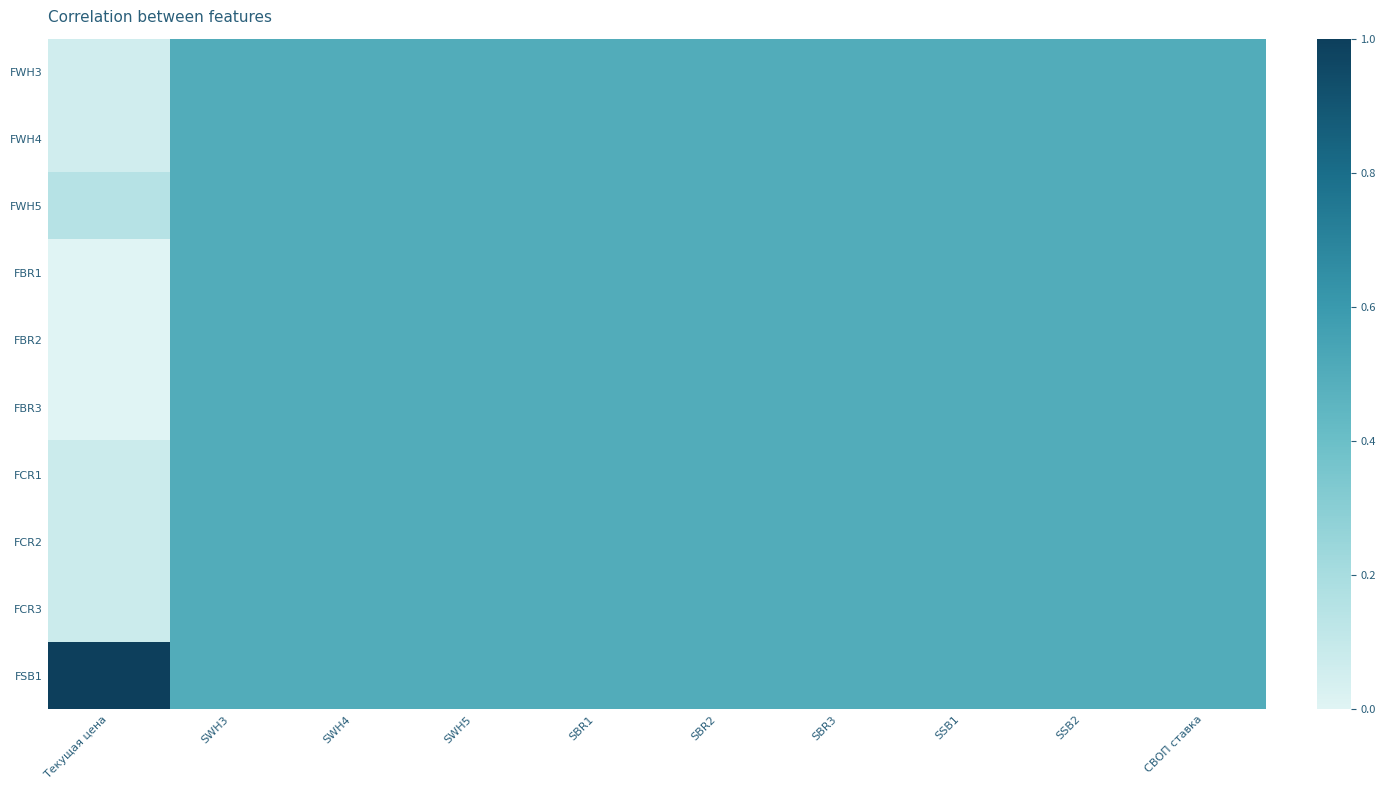

True or false: FCR3 has a value of 0.9 at СВОП ставка.

False